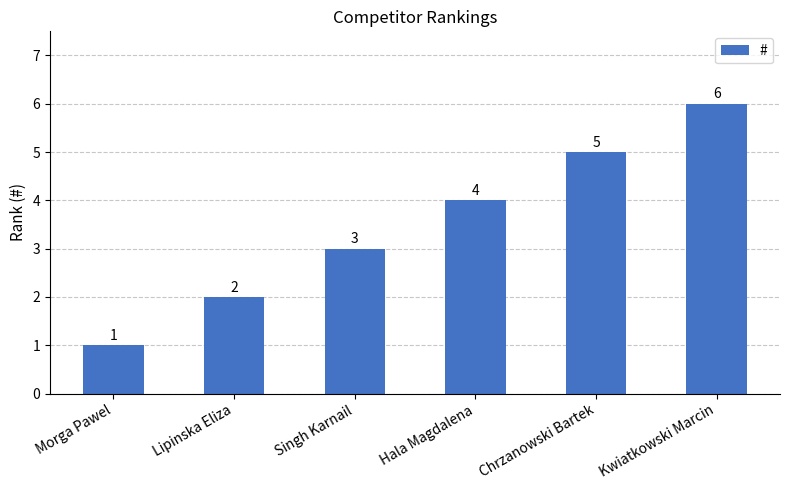

What is the difference between the maximum and second lowest values?

4